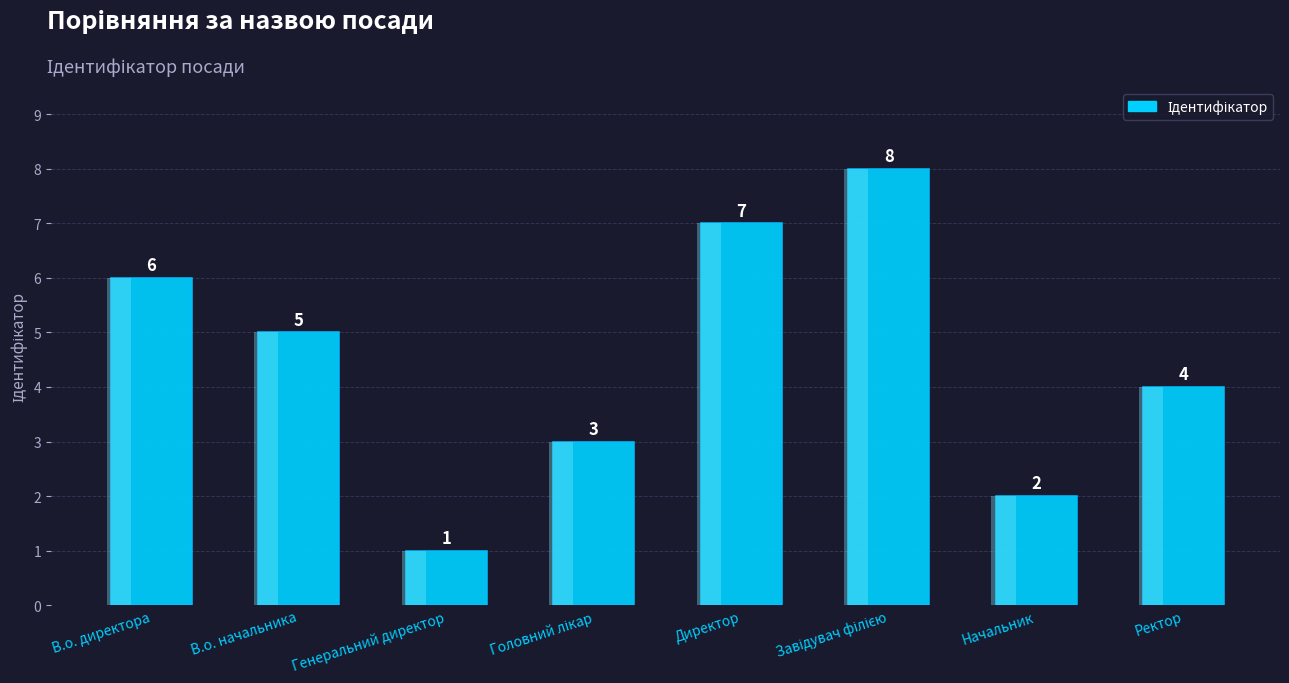

At which label is the value closest to 4?

Ректор